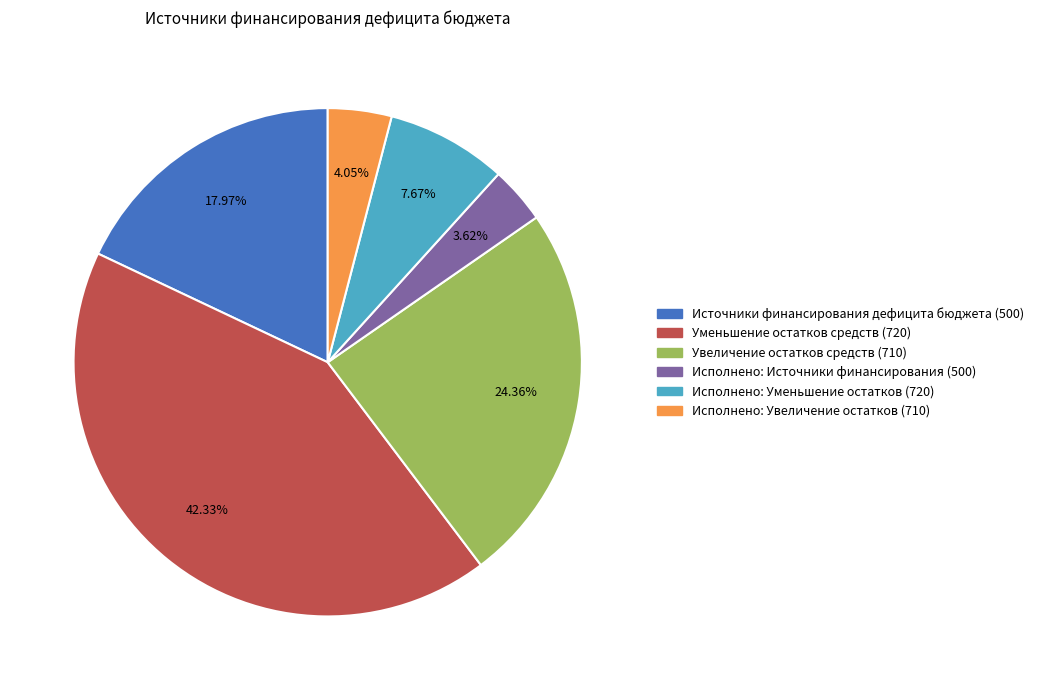

How many segments does this pie chart have?

6